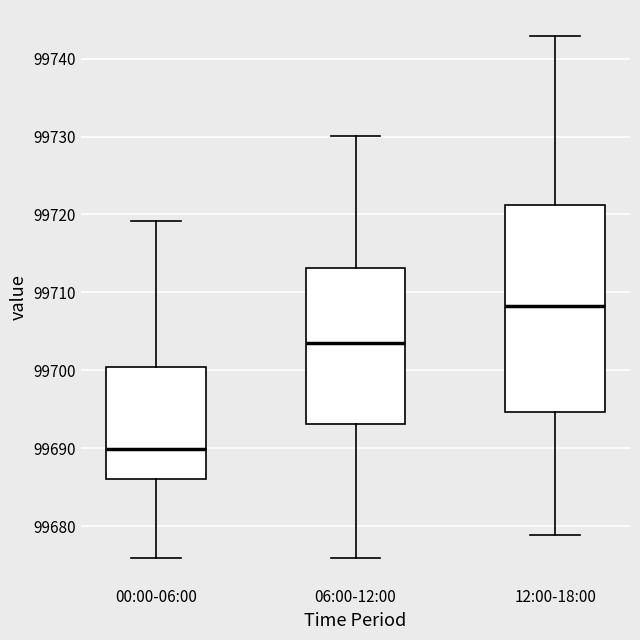

Which box's median line is the lowest?

00:00-06:00